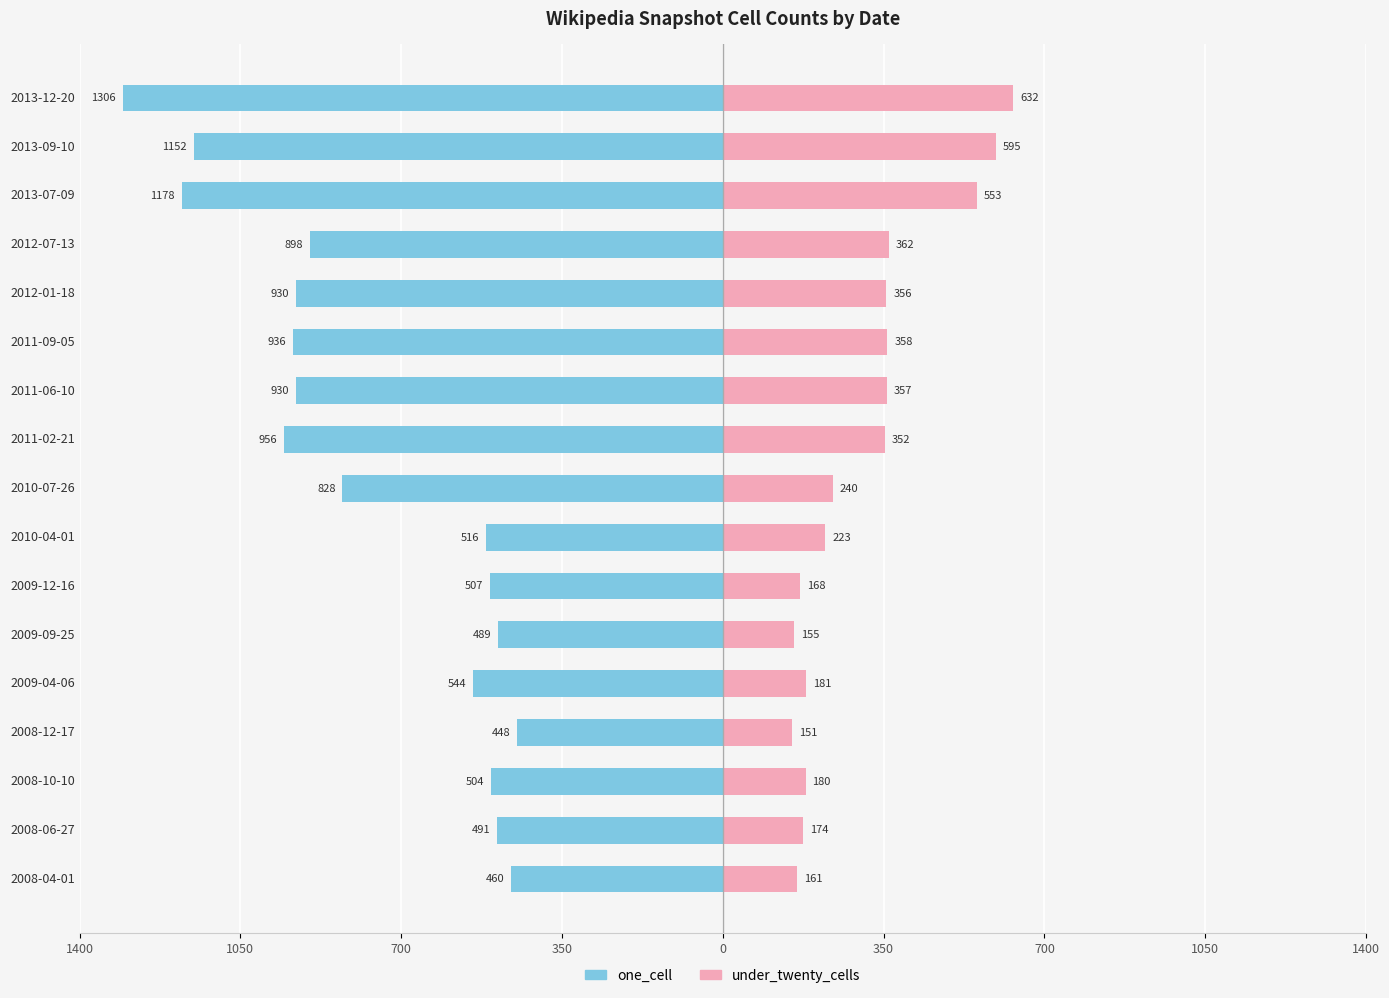

What is the total value across all series at 2008-12-17?

-297